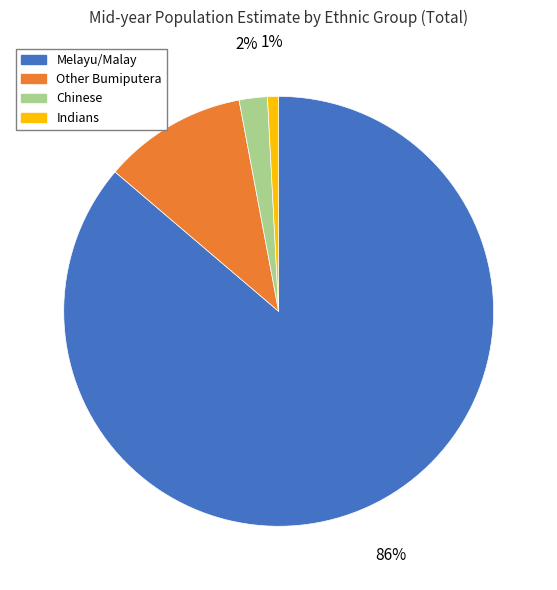

To the nearest percent, what is the combined percentage of Chinese and Melayu/Malay?

88%